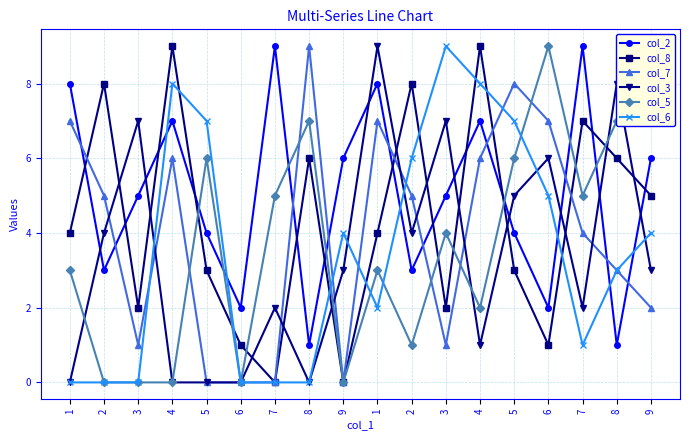

How many categories are shown in the chart?

18